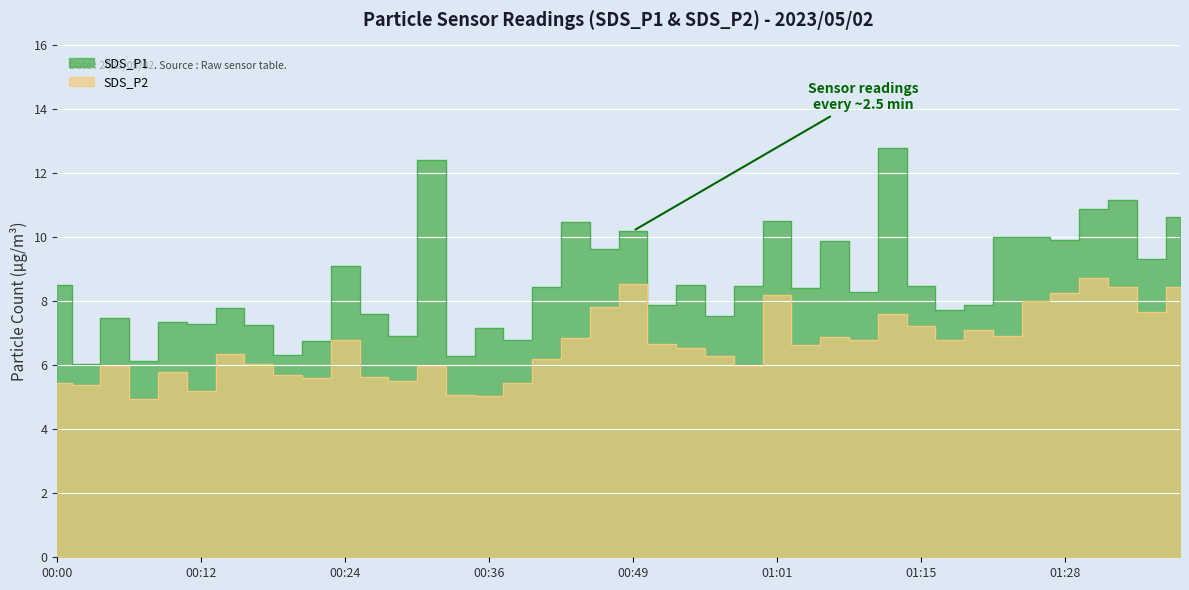

What is the maximum value shown in the chart?

12.8